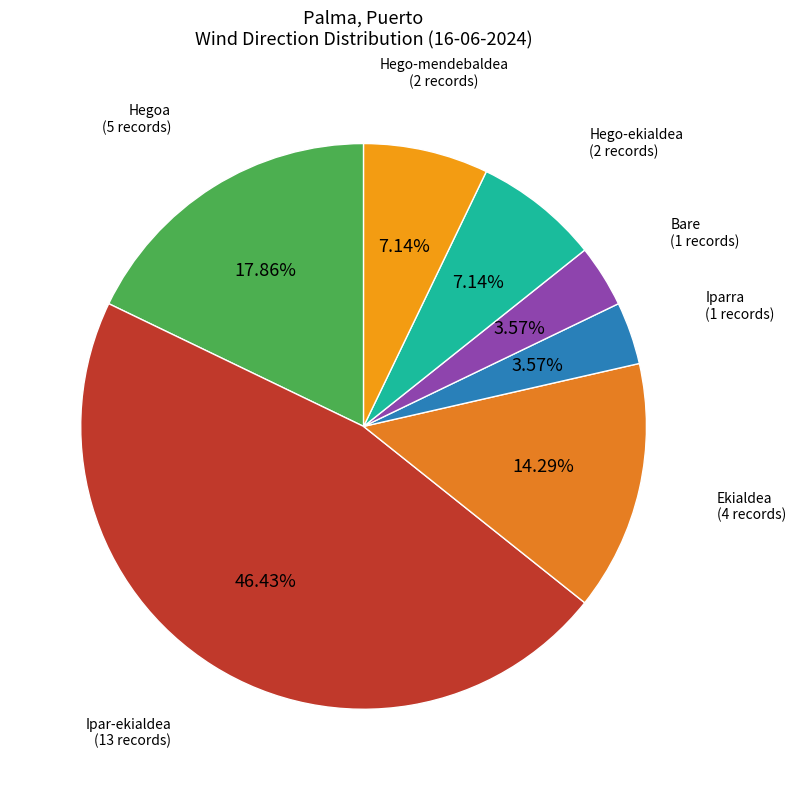

Does any single category account for the majority?

No